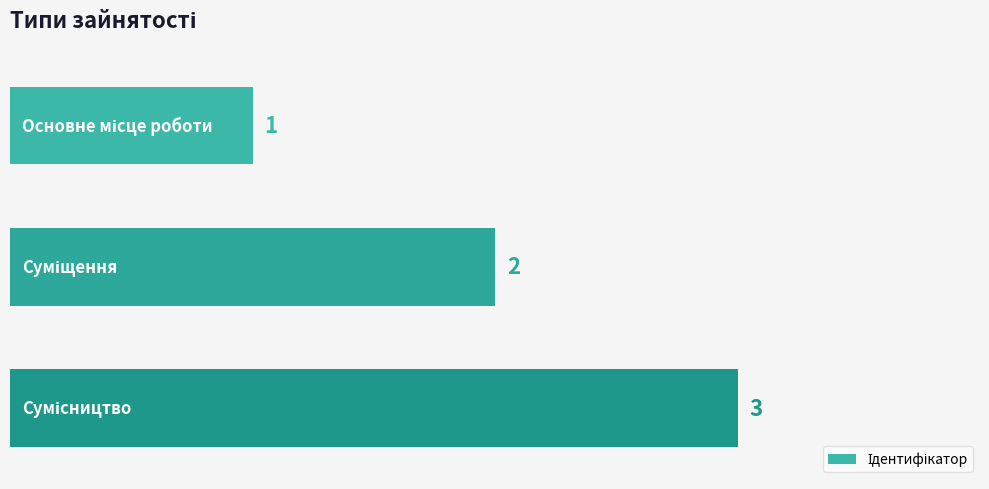

What is the sum of all values?

6